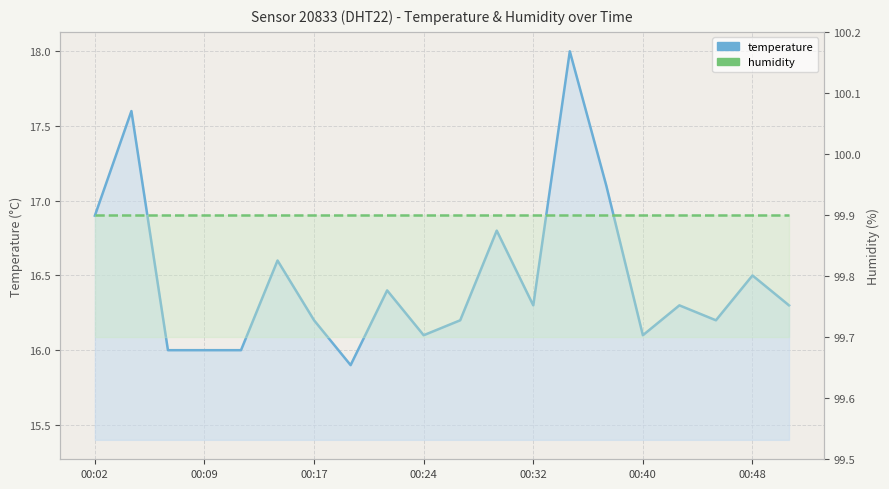

Is it true that temperature equals 30.7 at 14?

False